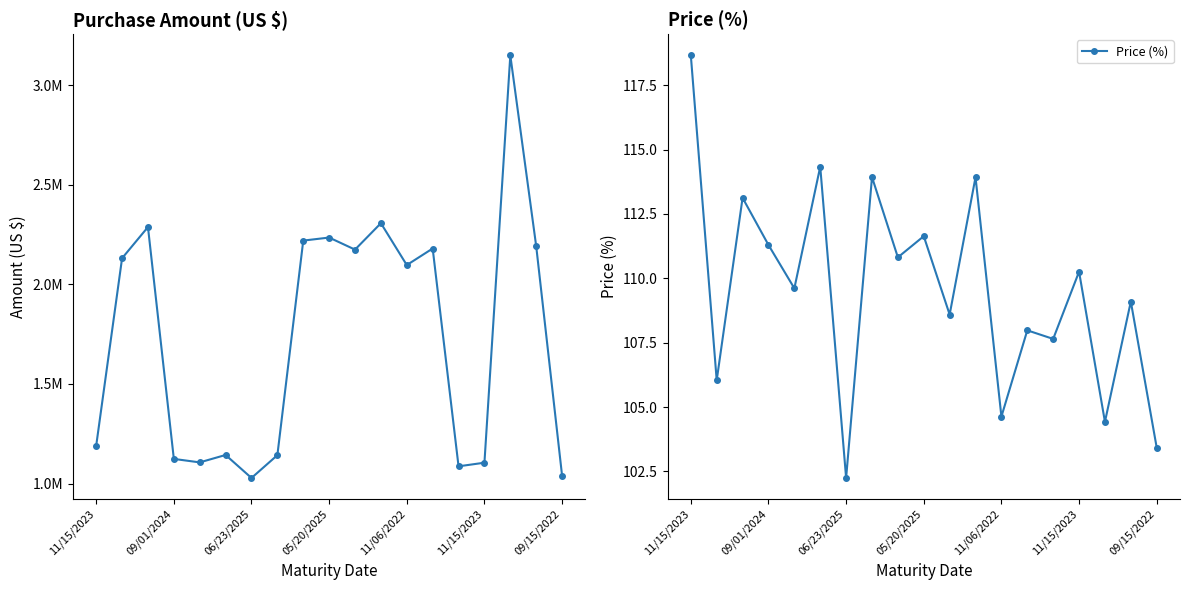

In Price (%), how many points are lower than both neighbors (excluding endpoints)?

8